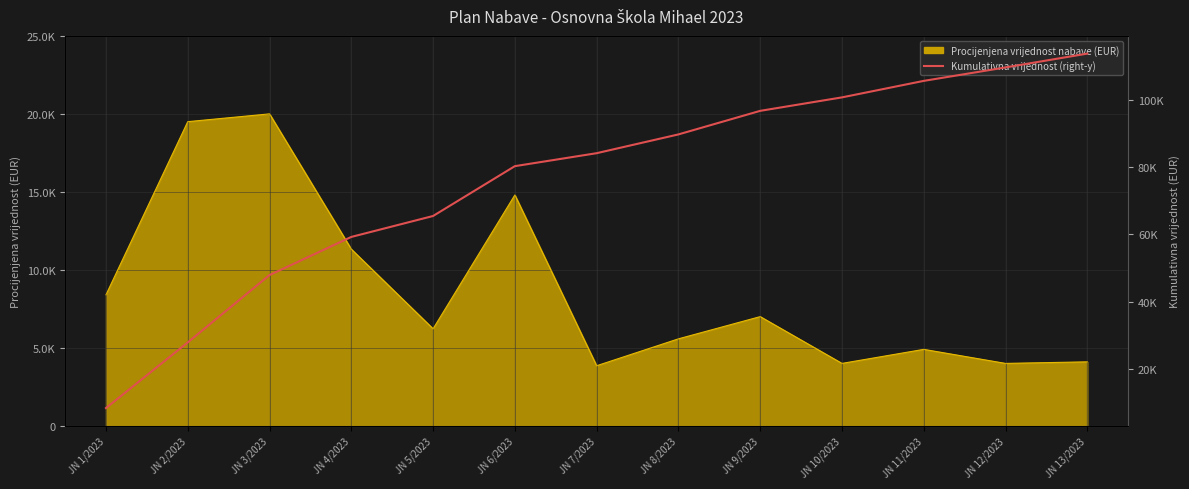

What is the average value?

76079